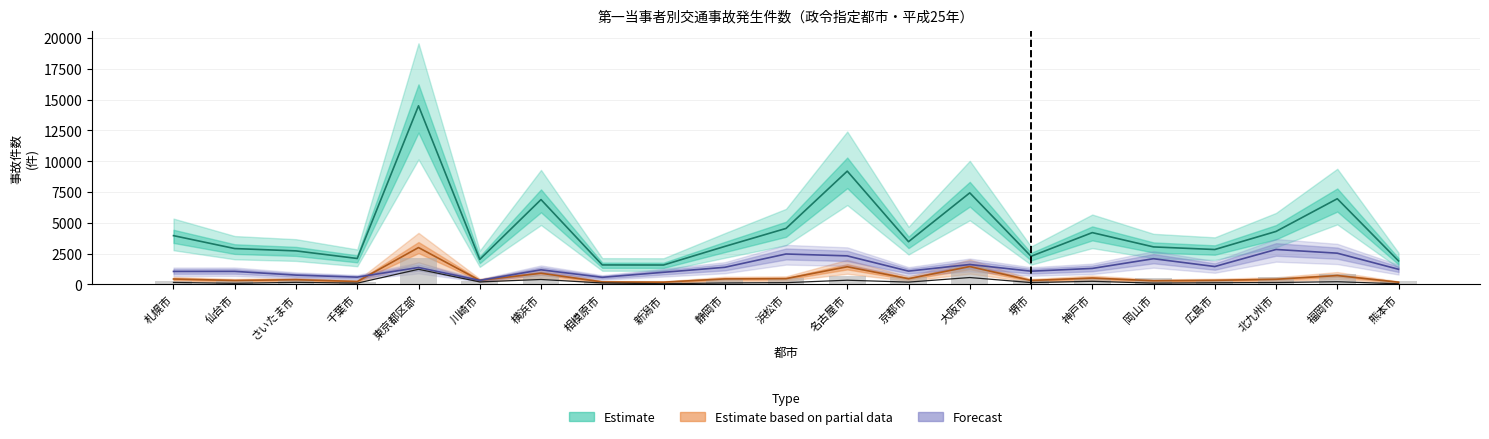

What is the label of the 12th bar from the left?

名古屋市